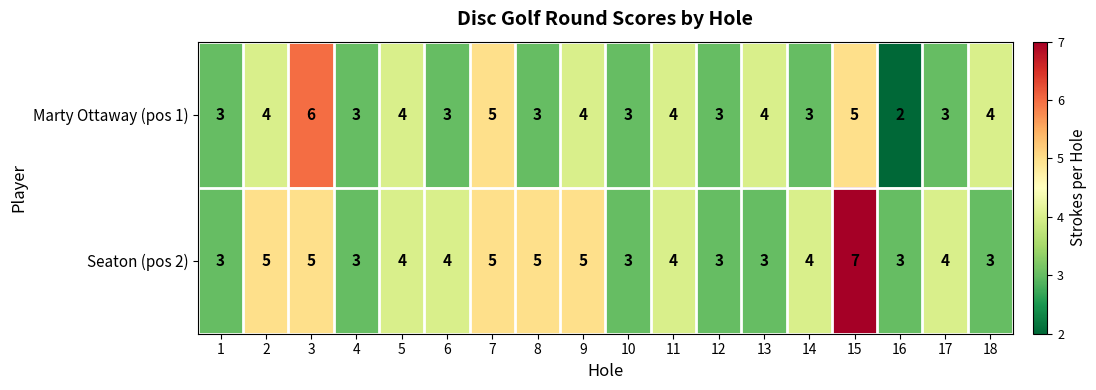

Between 4 and 15, which series saw the biggest shift?

Seaton (pos 2)